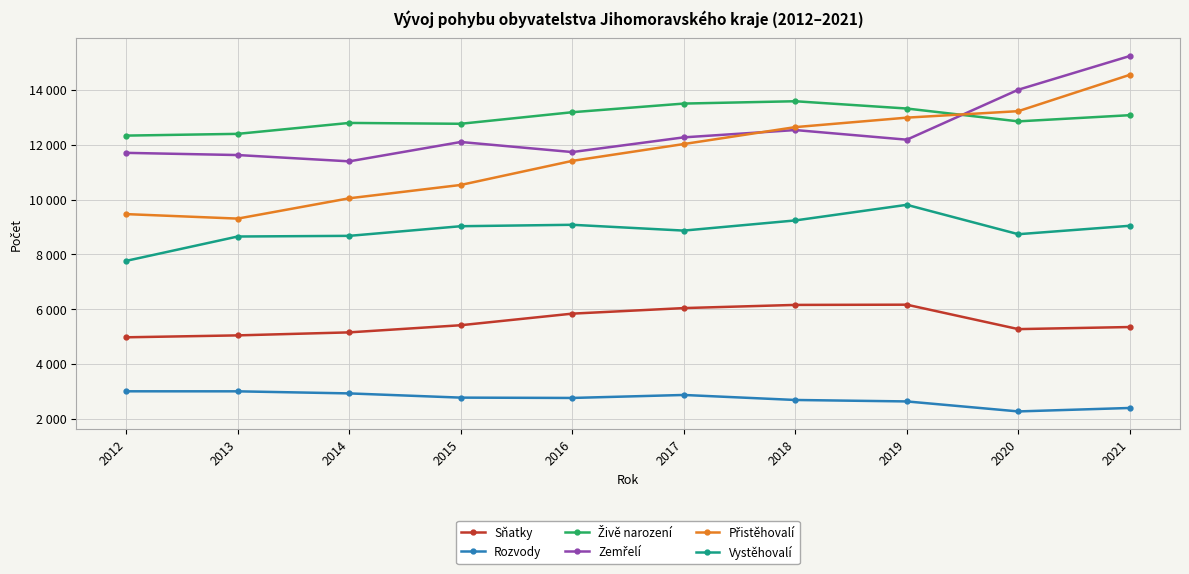

Which series has the largest range (max minus min)?

Přistěhovalí